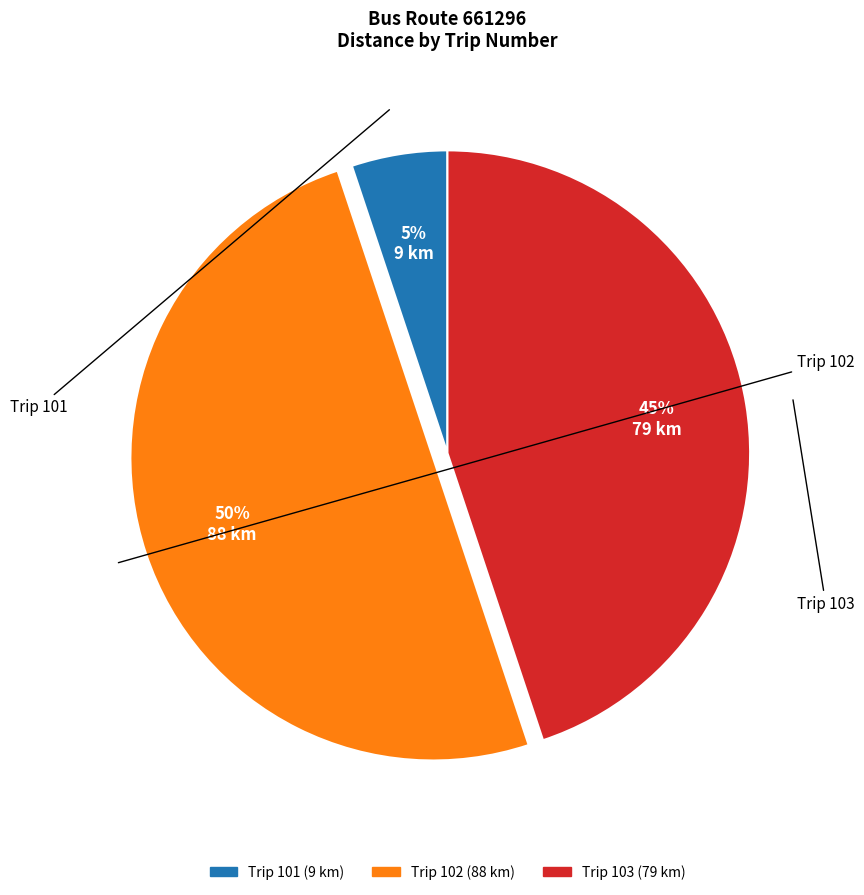

To the nearest percent, what is the difference between the largest and smallest slice percentages?

45%